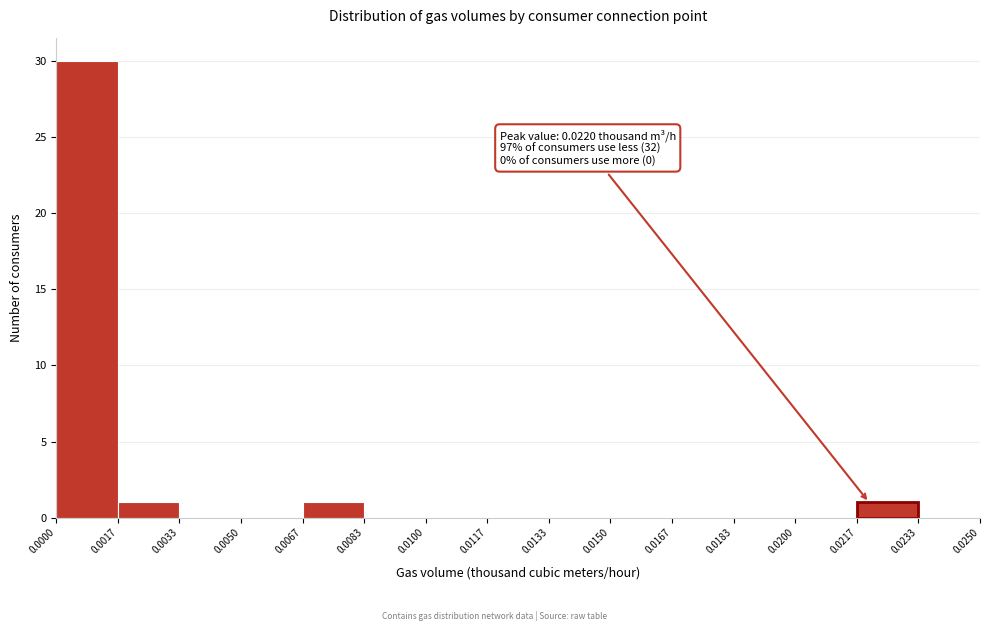

Over which range of the x-axis is the bar tallest?

0.0000 to 0.0017